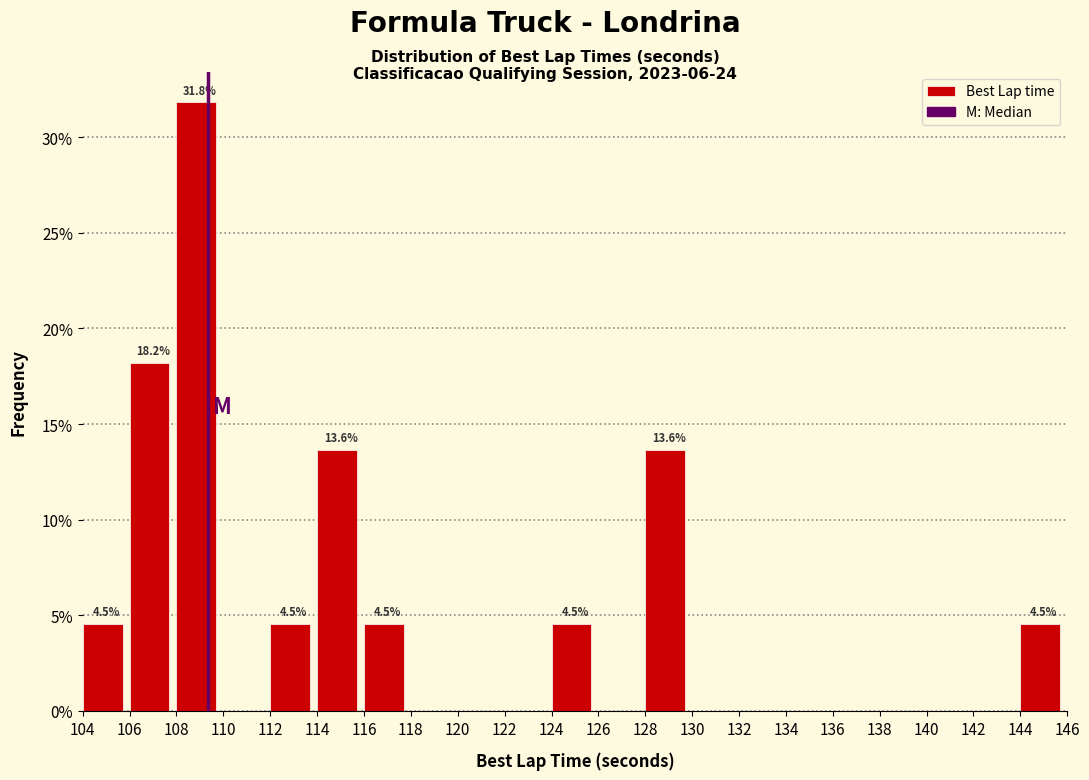

Which range on the x-axis has the tallest bar?

108 to 110